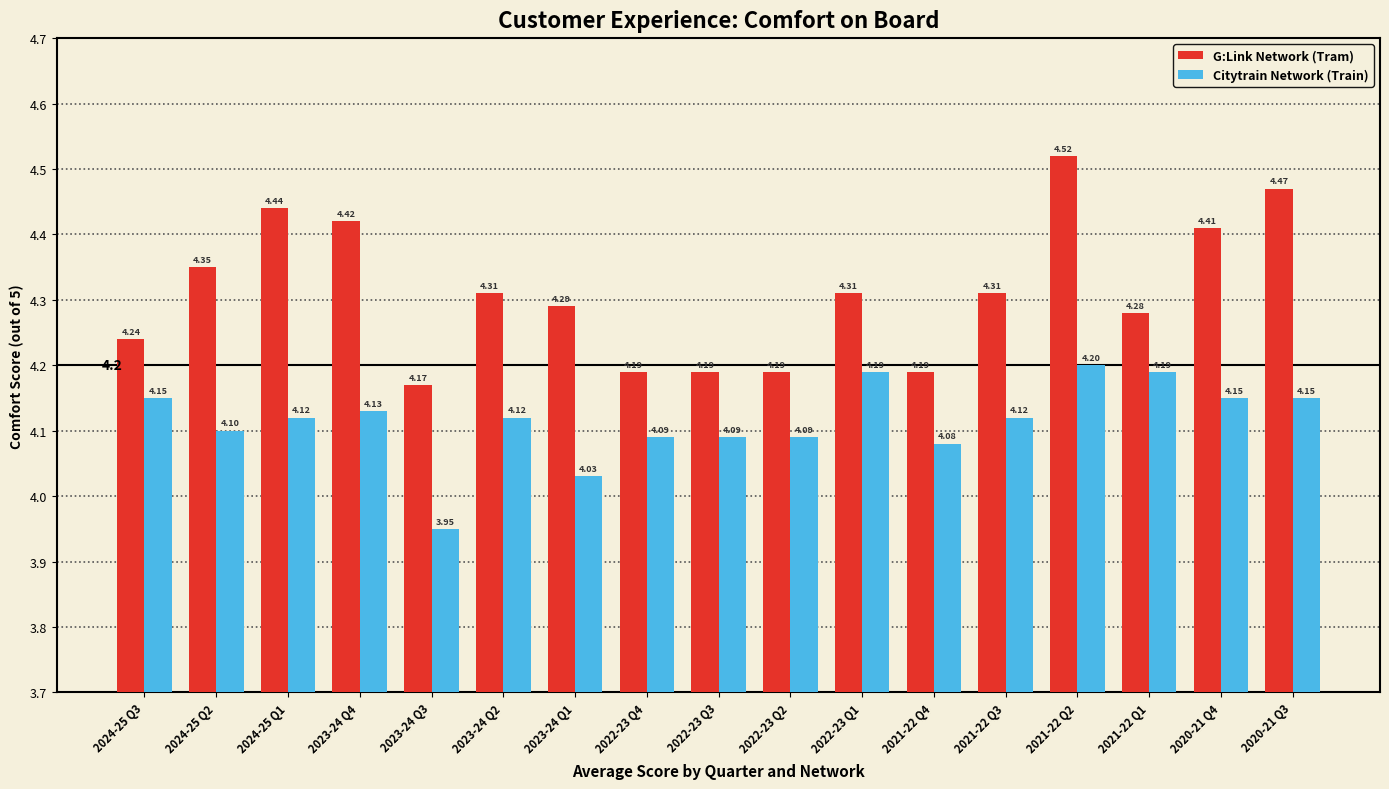

What is the difference between the second highest and second lowest values in the G:Link Network (Tram) series?

0.3